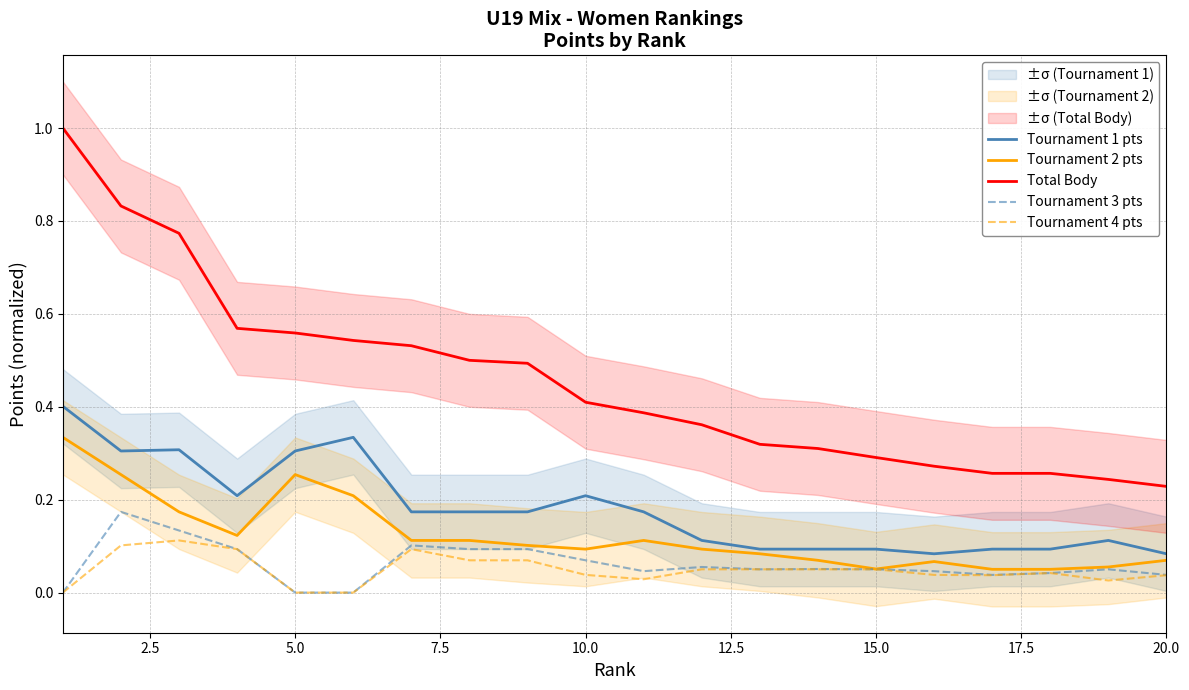

True or false: Tournament 1 pts and Total Body cross at least once.

False